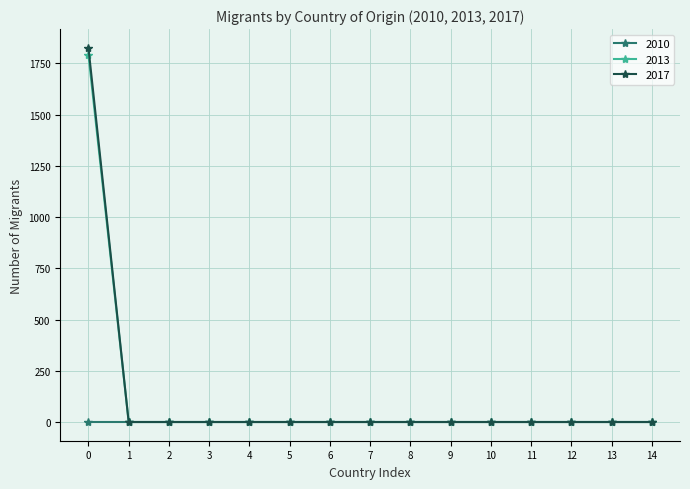

What are all the series names shown in the legend?

2010, 2013, 2017